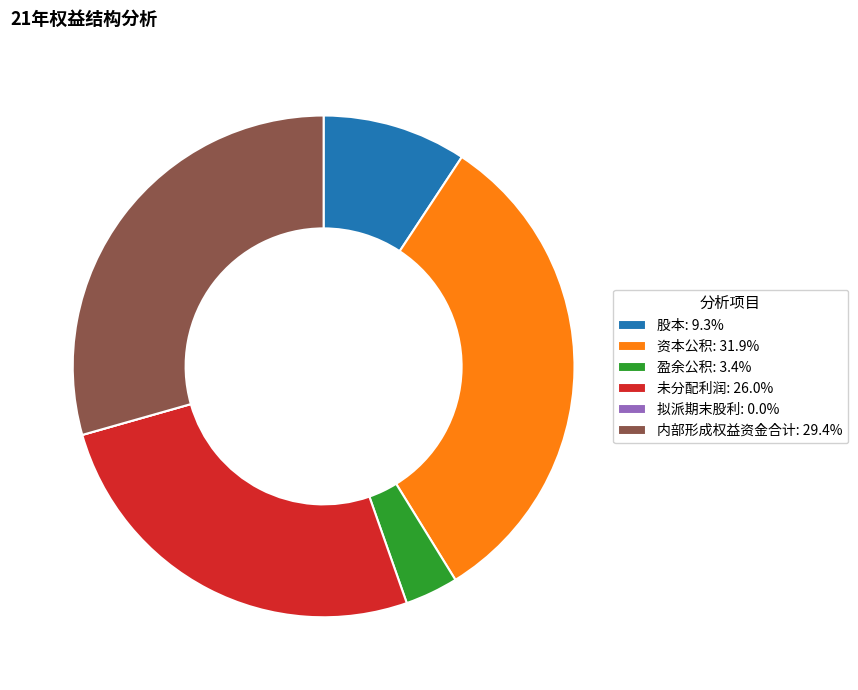

Approximately how many times larger is the value at 未分配利润: 26.0% compared to 内部形成权益资金合计: 29.4%?

0.9